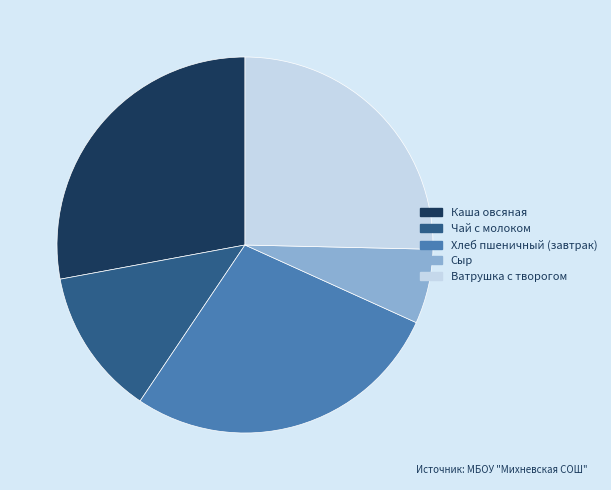

How many segments does this pie chart have?

5